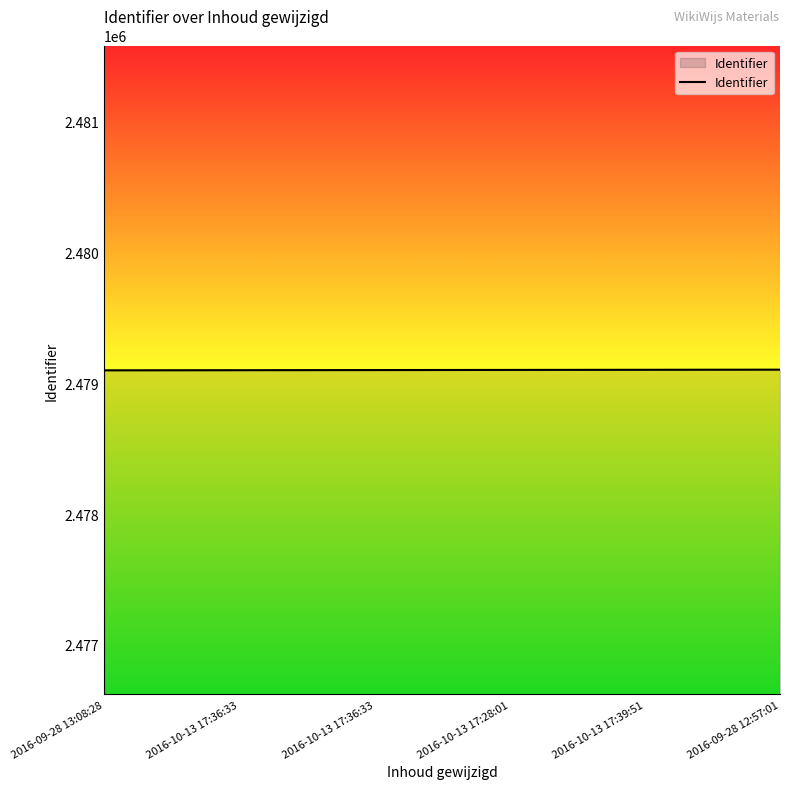

What is the average value?

2479102